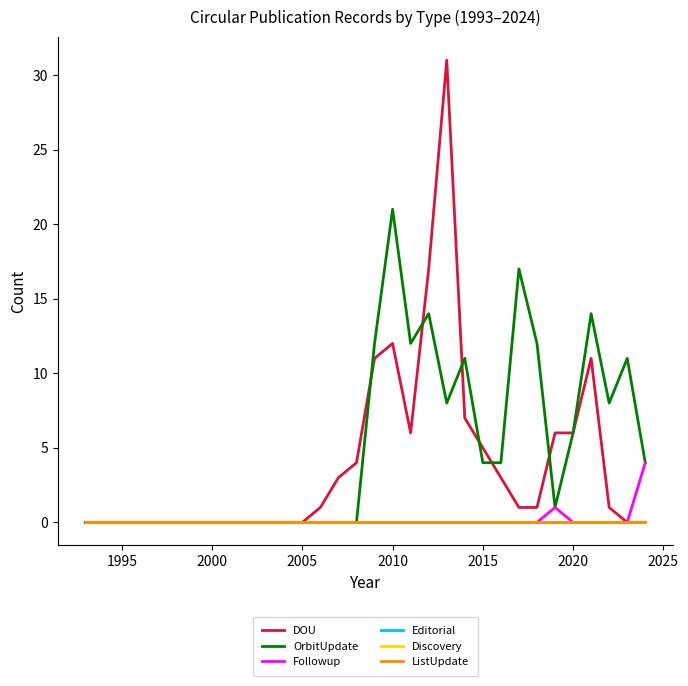

How many interior local valleys does the DOU series have?

1